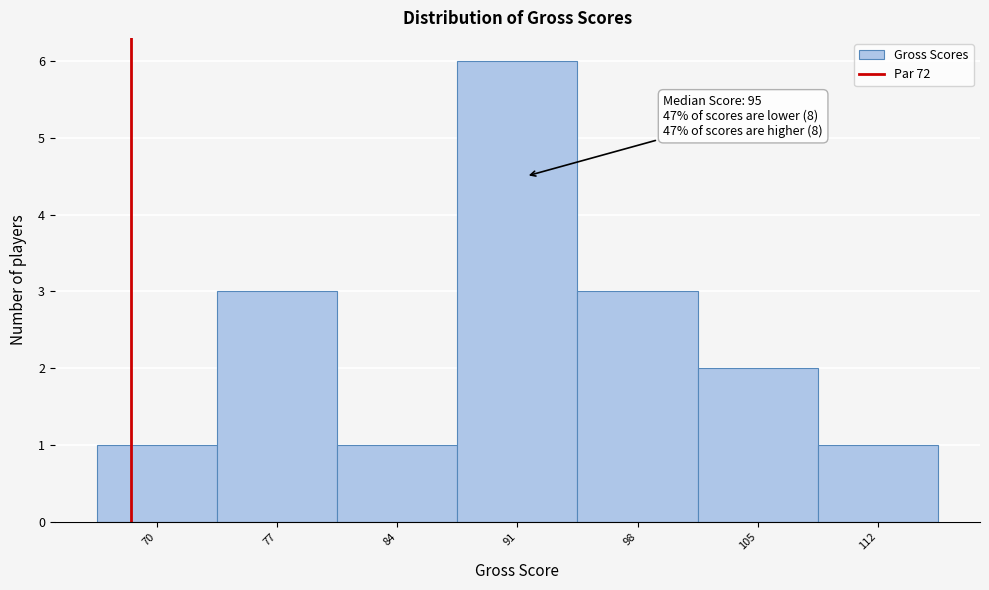

Reading right to left, what are all the values shown in this chart?

112=1	105=2	98=3	91=6	84=1	77=3	70=1